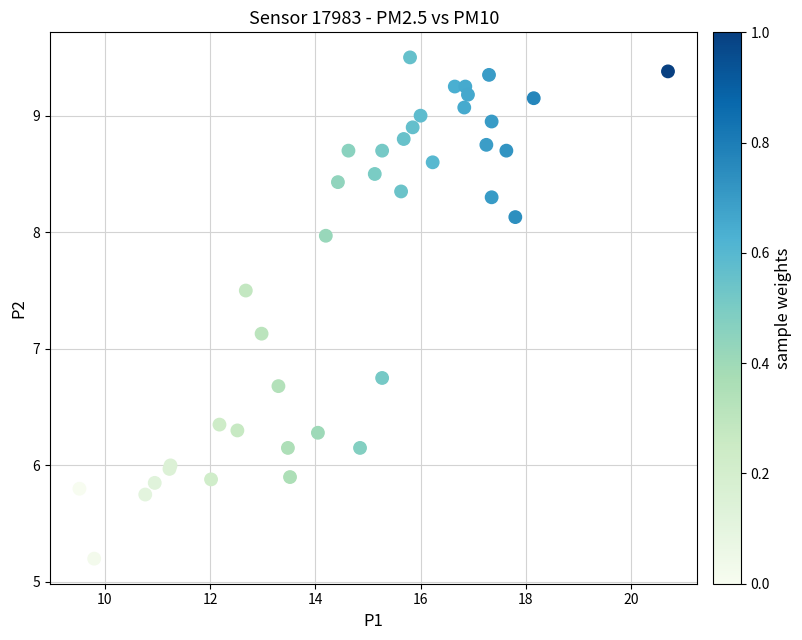

What Y value in the scatter plot is closest to 7?

7.1